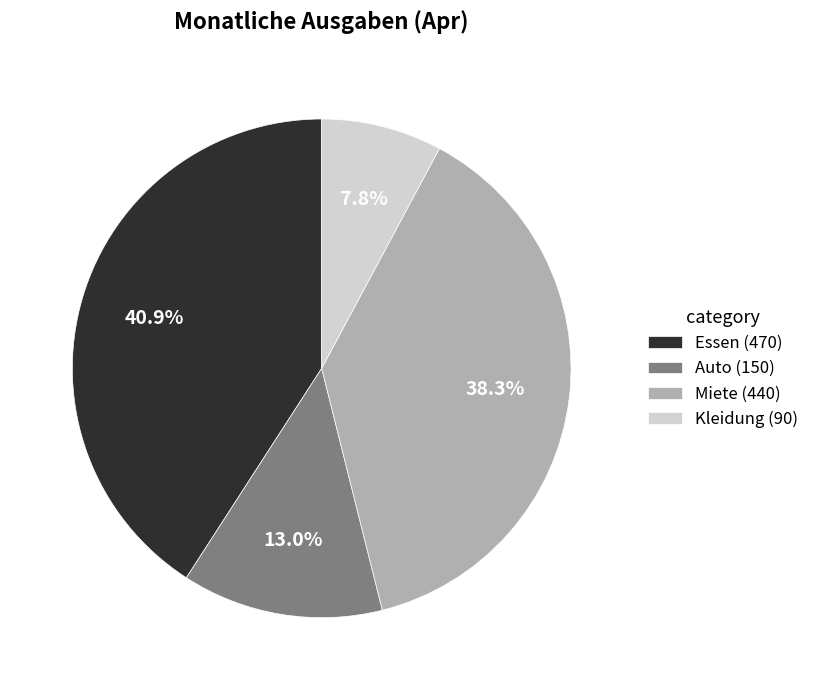

Approximately how many times larger is the value at Auto (150) compared to Kleidung (90)?

1.7